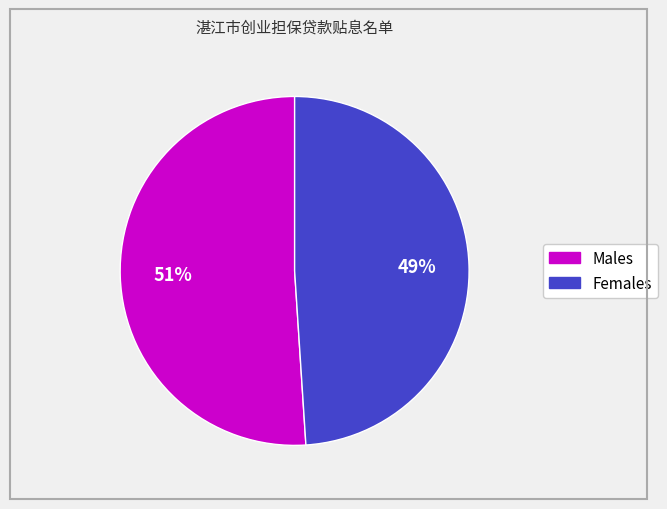

Is there any slice that represents more than half of the pie?

Yes